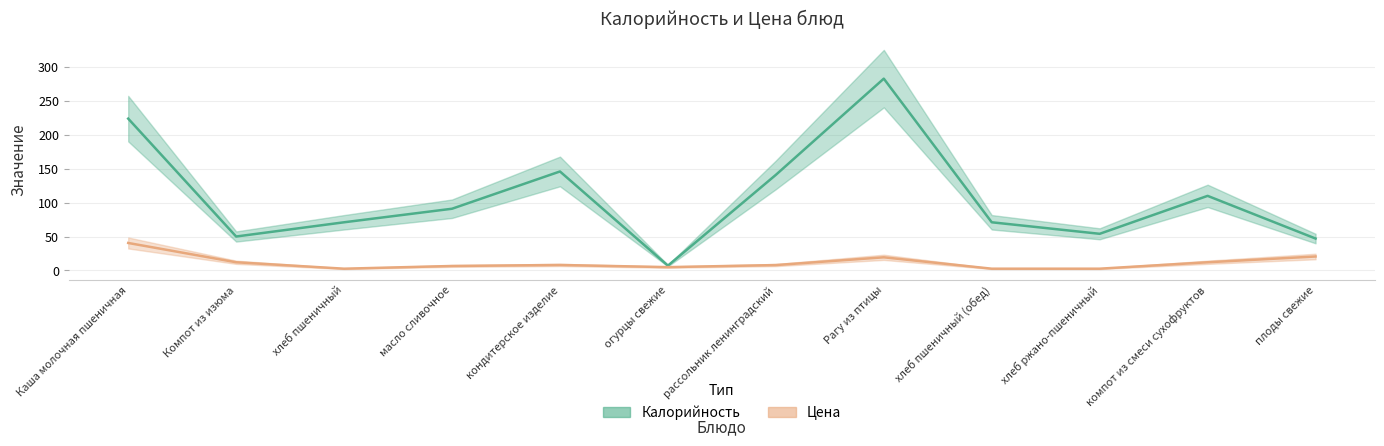

What is the difference between the highest and lowest values at плоды свежие?

26.5